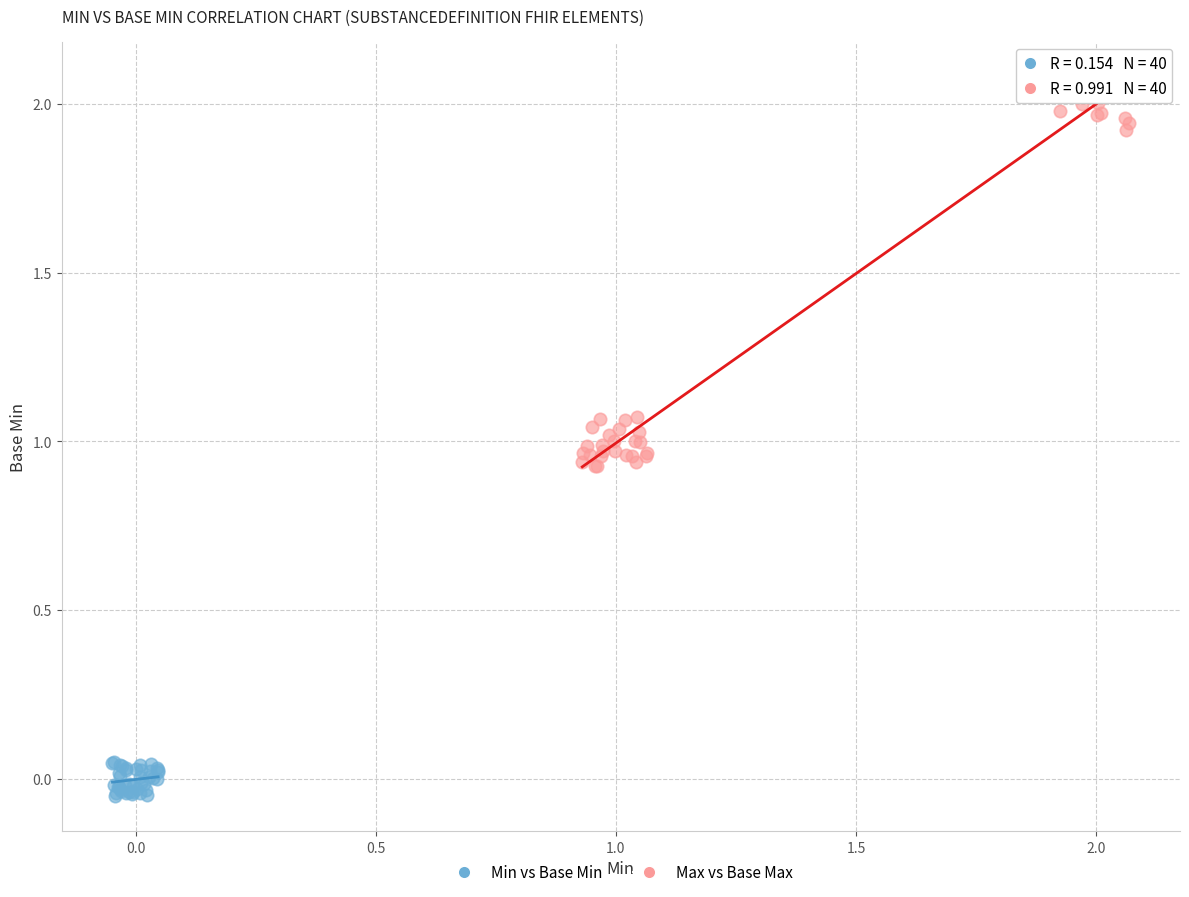

Which series contains the highest Y value?

Max vs Base Max